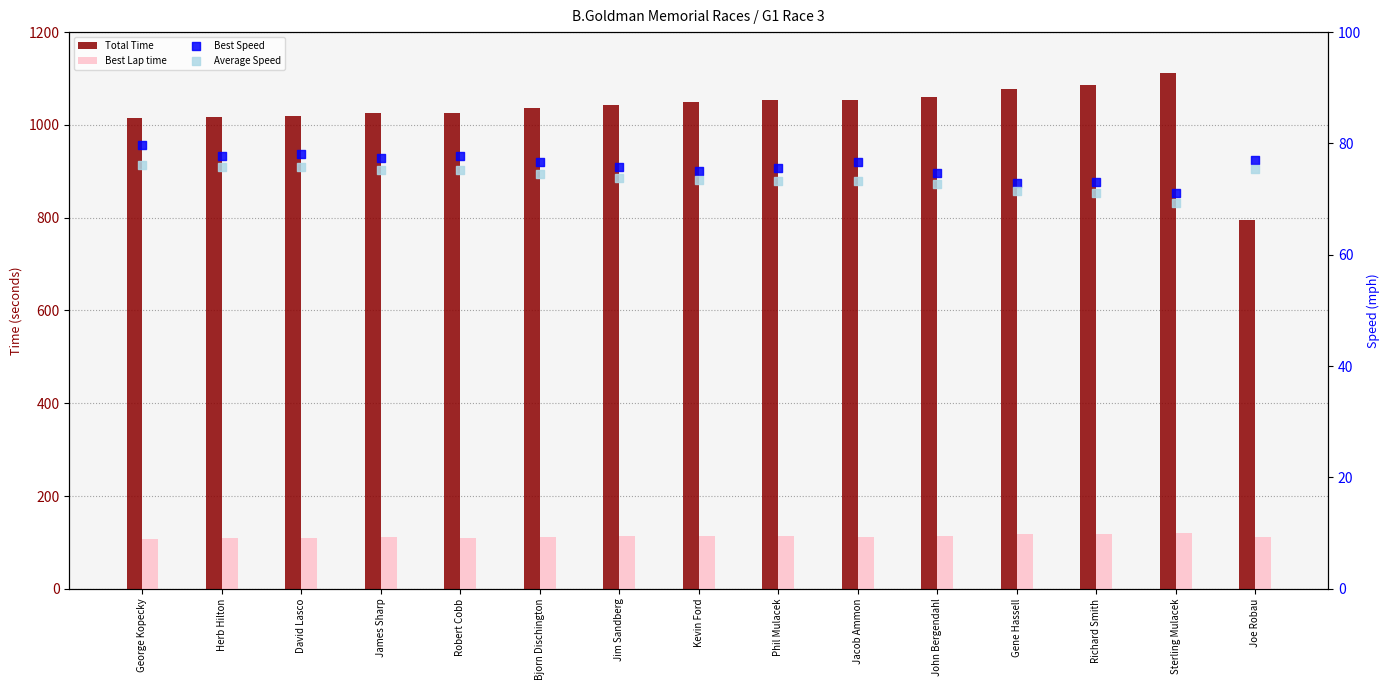

At which category is the sum across all series the highest?

Sterling Mulacek